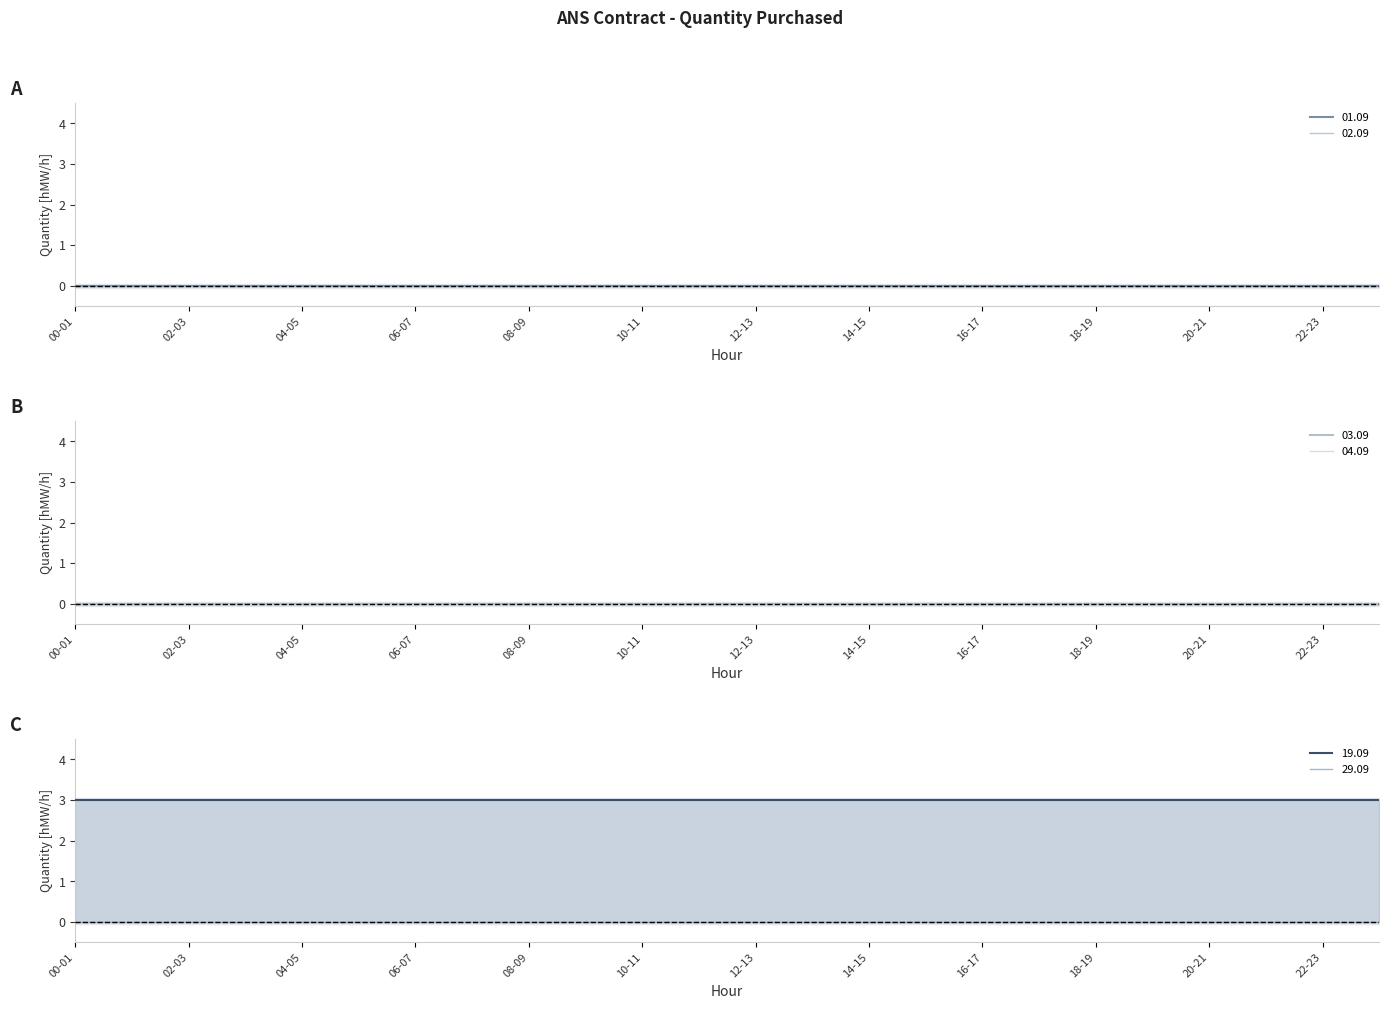

Reading left to right, list all the values displayed in this chart.

01.09: 0	0	0	0	0	0	0	0	0	0	0	0	0	0	0	0	0	0	0	0	0	0	0	0
02.09: 0	0	0	0	0	0	0	0	0	0	0	0	0	0	0	0	0	0	0	0	0	0	0	0
03.09: 0	0	0	0	0	0	0	0	0	0	0	0	0	0	0	0	0	0	0	0	0	0	0	0
04.09: 0	0	0	0	0	0	0	0	0	0	0	0	0	0	0	0	0	0	0	0	0	0	0	0
19.09: 3	3	3	3	3	3	3	3	3	3	3	3	3	3	3	3	3	3	3	3	3	3	3	3
29.09: 0	0	0	0	0	0	0	0	0	0	0	0	0	0	0	0	0	0	0	0	0	0	0	0